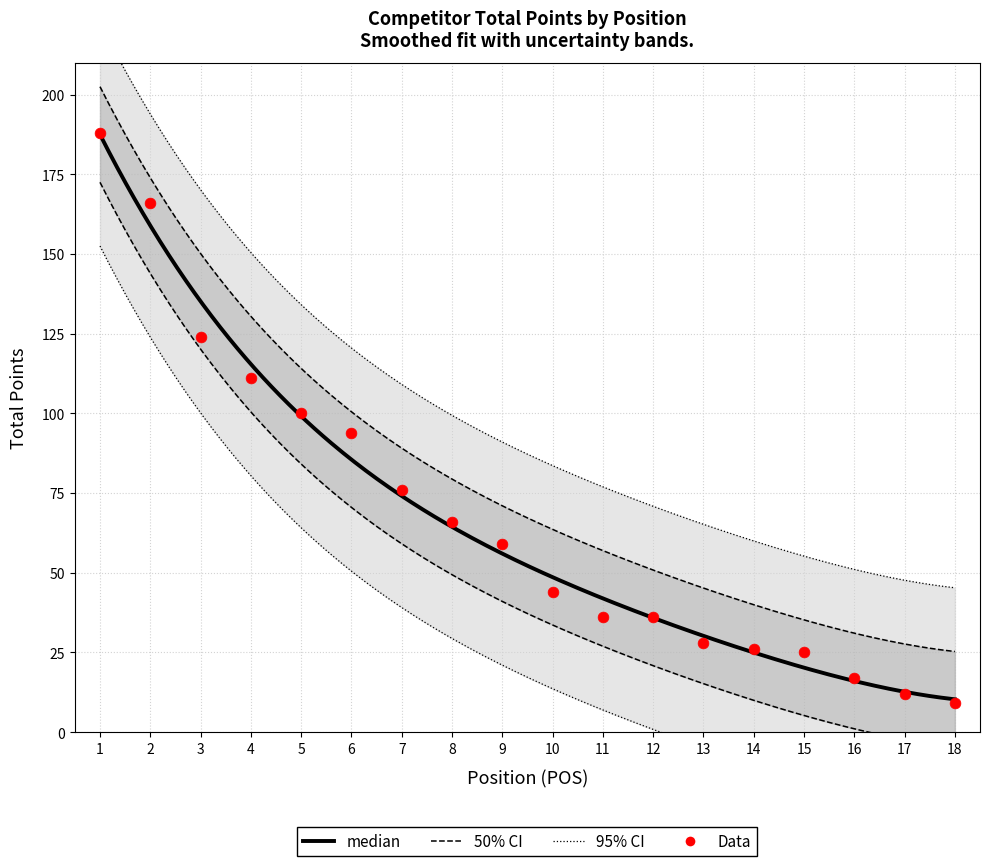

What is the ratio of the value at 13 to the value at 3?

0.2